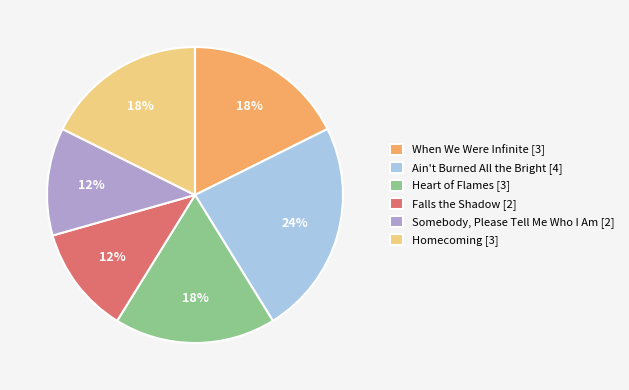

Approximately how many times larger is the value at Somebody, Please Tell Me Who I Am [2] compared to Homecoming [3]?

0.7